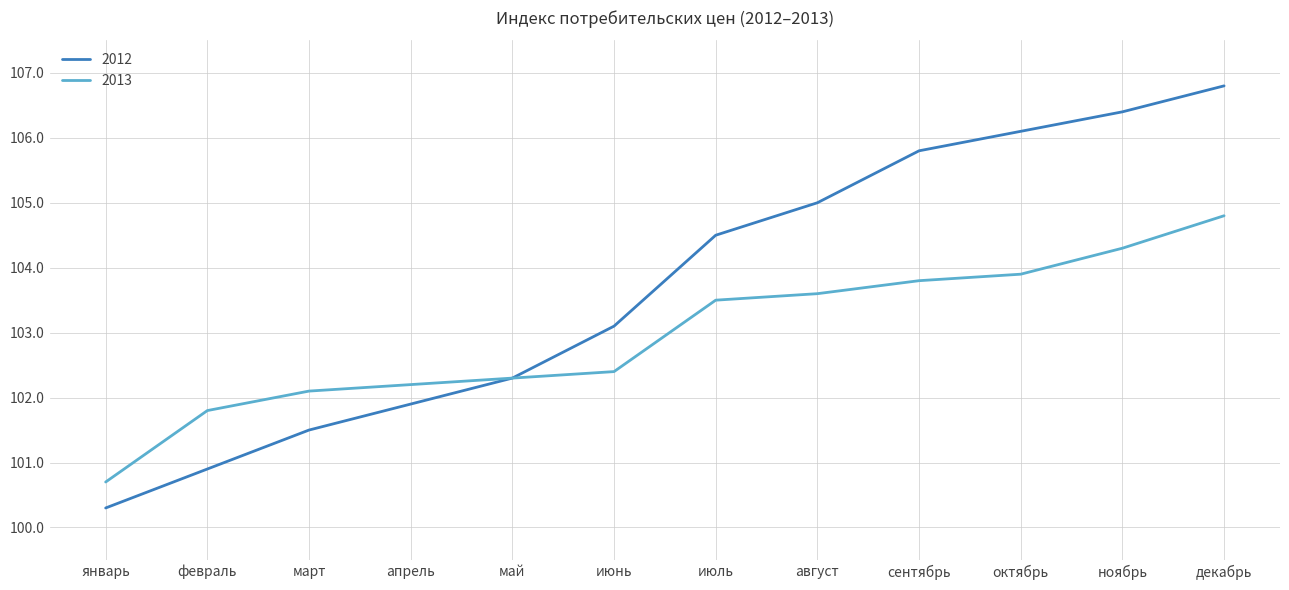

Rank the series by their maximum value, from highest to lowest.

2012, 2013